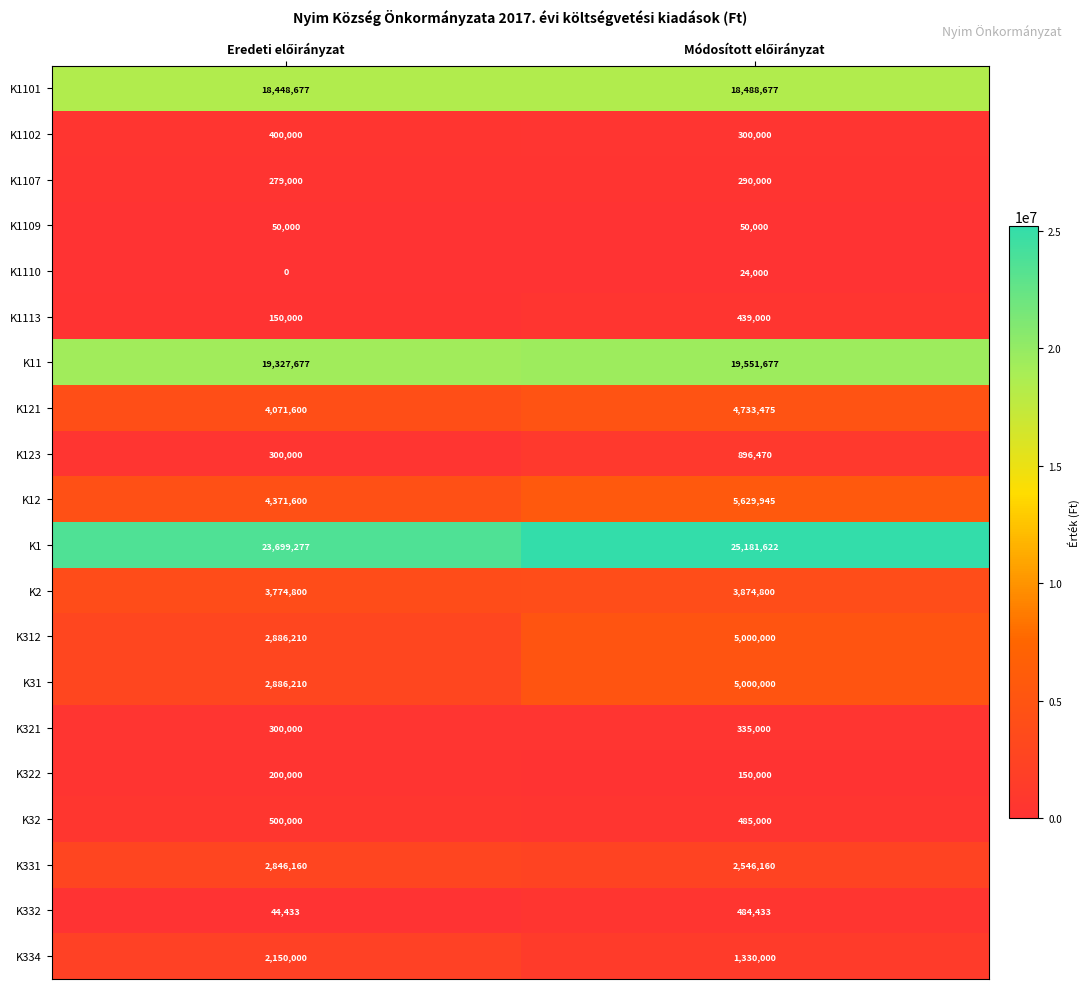

What is the difference between the maximum and minimum values in the K321 series?

35000